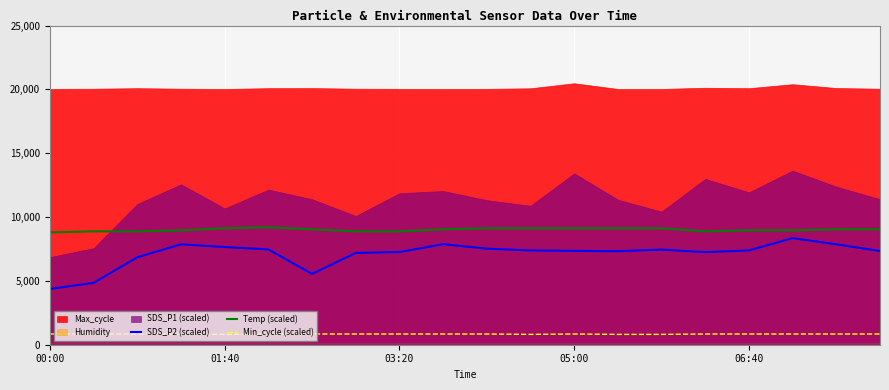

How many data points does each series have?

20